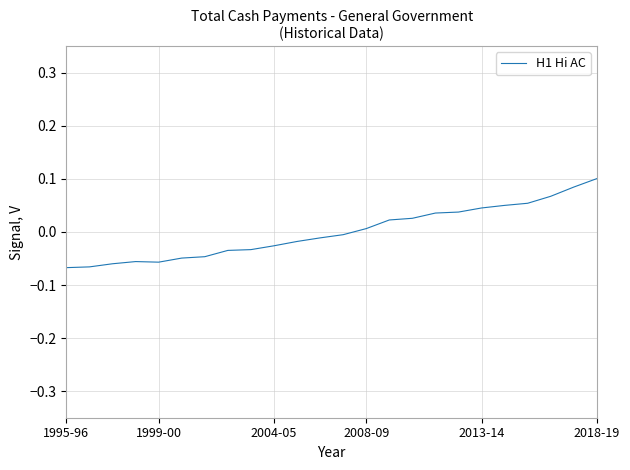

Which label corresponds to the largest value in the chart?

2018-19